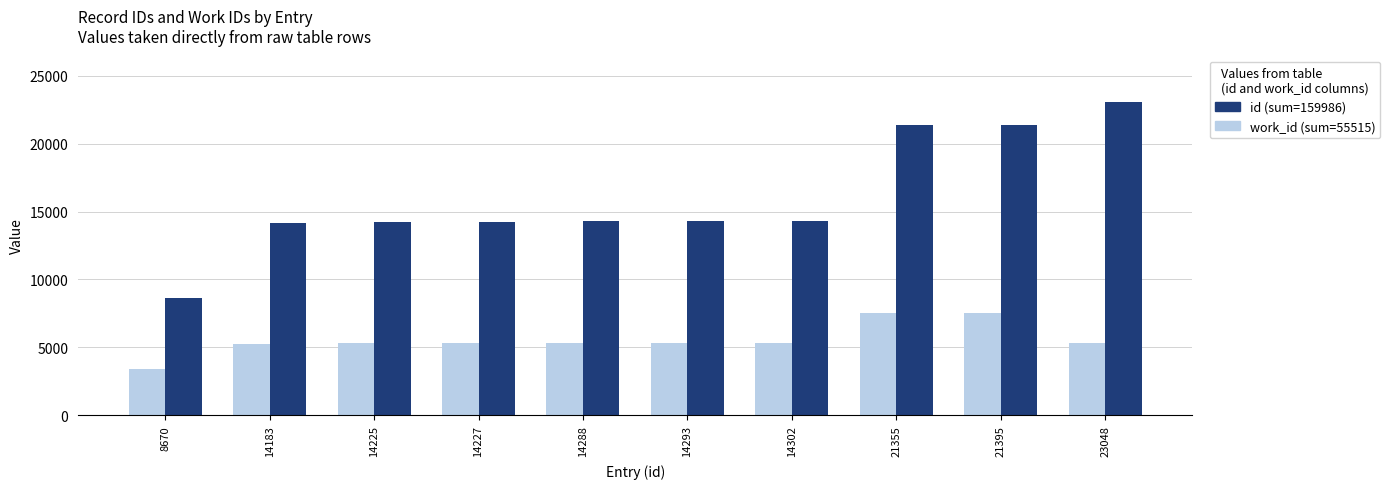

Which category has the lowest value across all series?

8670